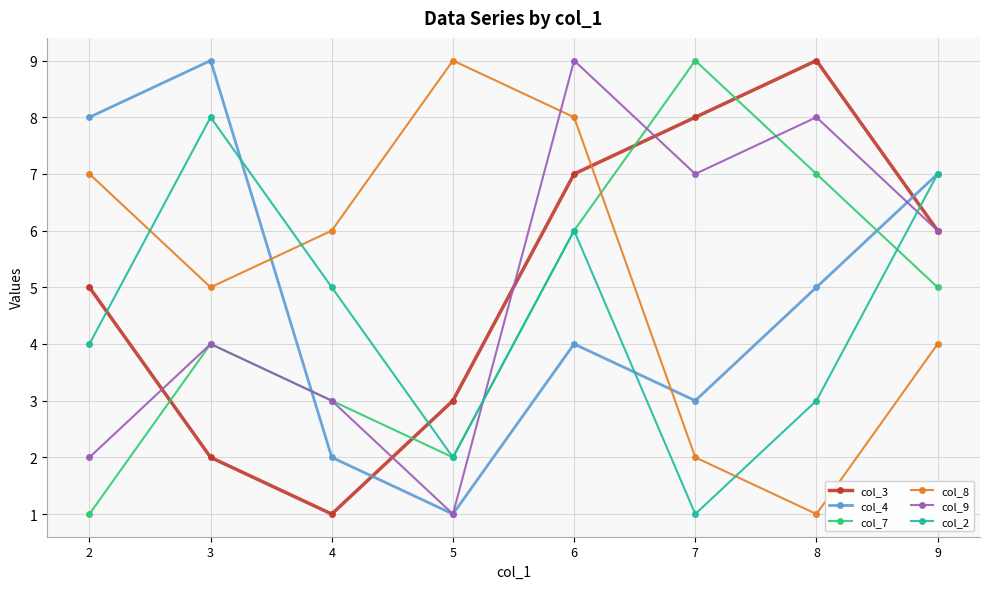

Which series changed the most between 2 and 7?

col_7